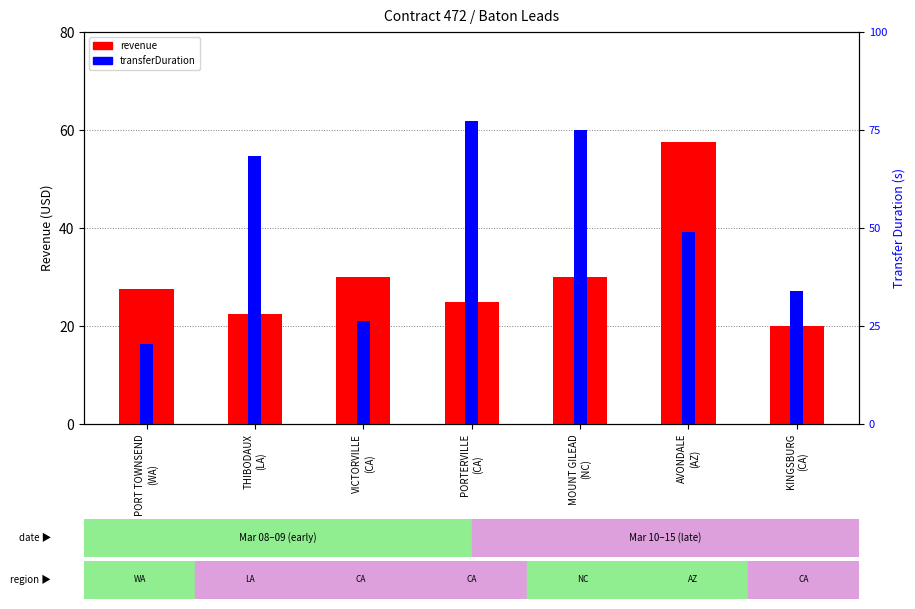

The transferDuration series shows 330.0 at MOUNT GILEAD
(NC). True or false?

False